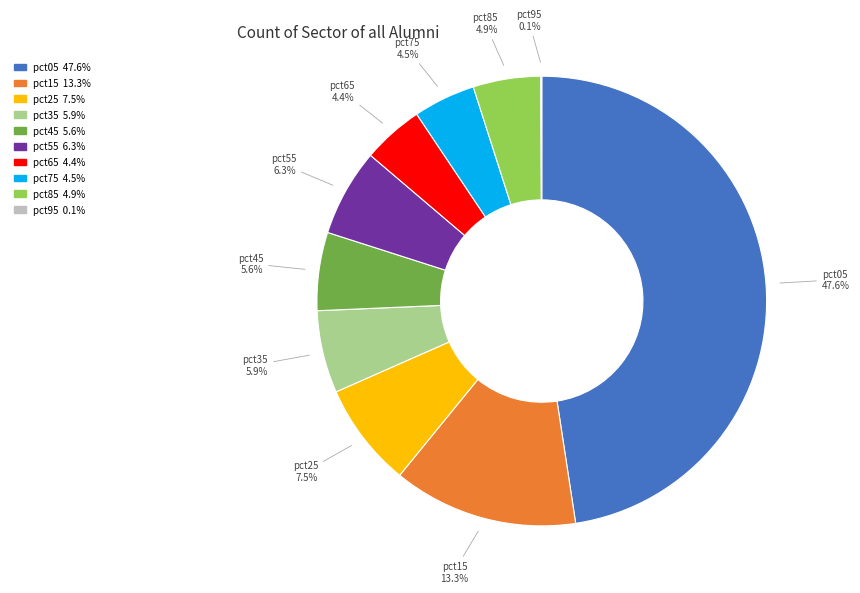

To the nearest percent, what portion does pct55 represent?

6%